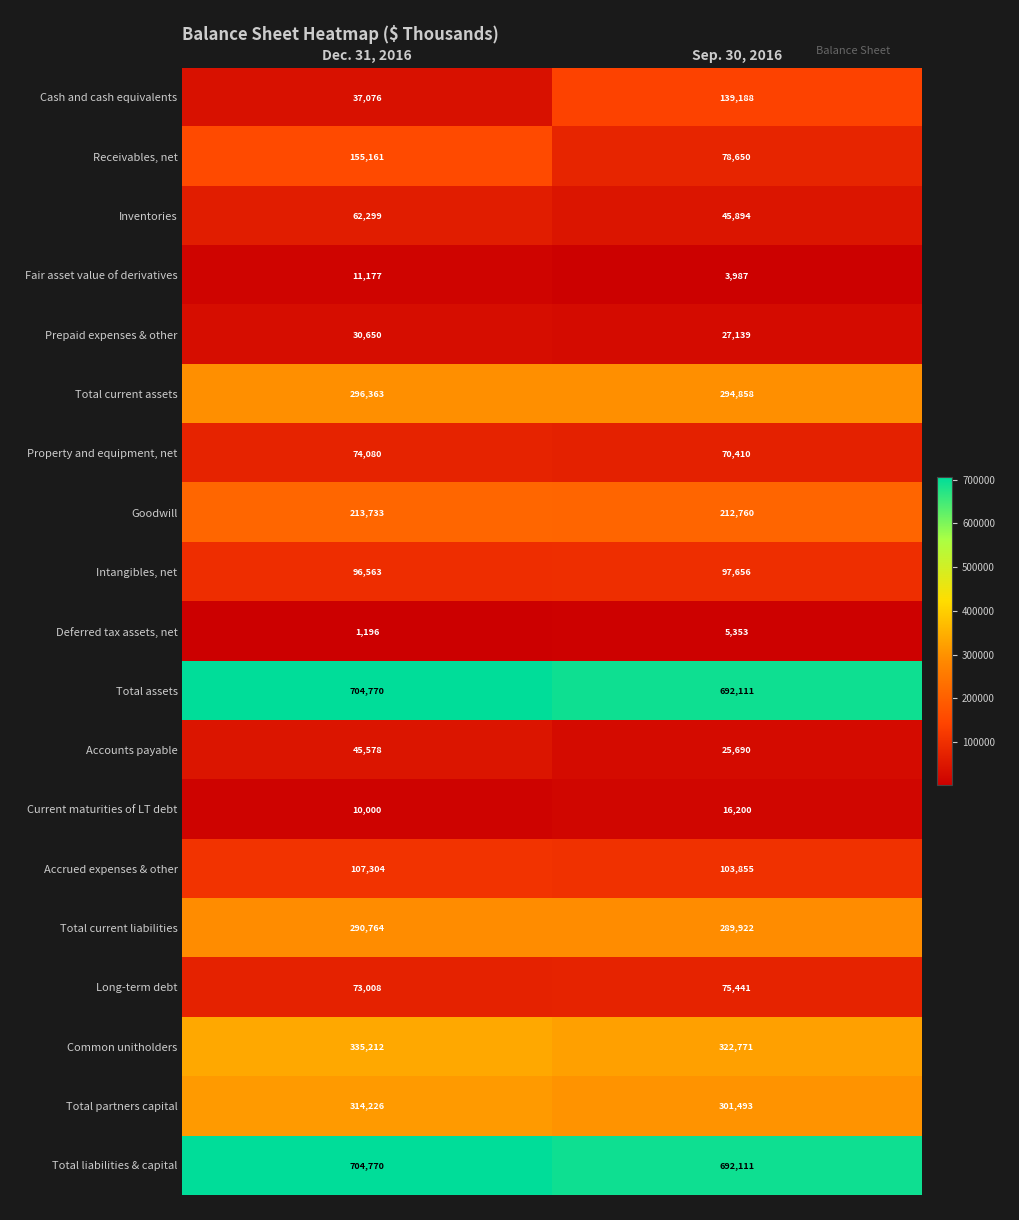

What is the difference between the maximum and minimum values in the Inventories series?

16405